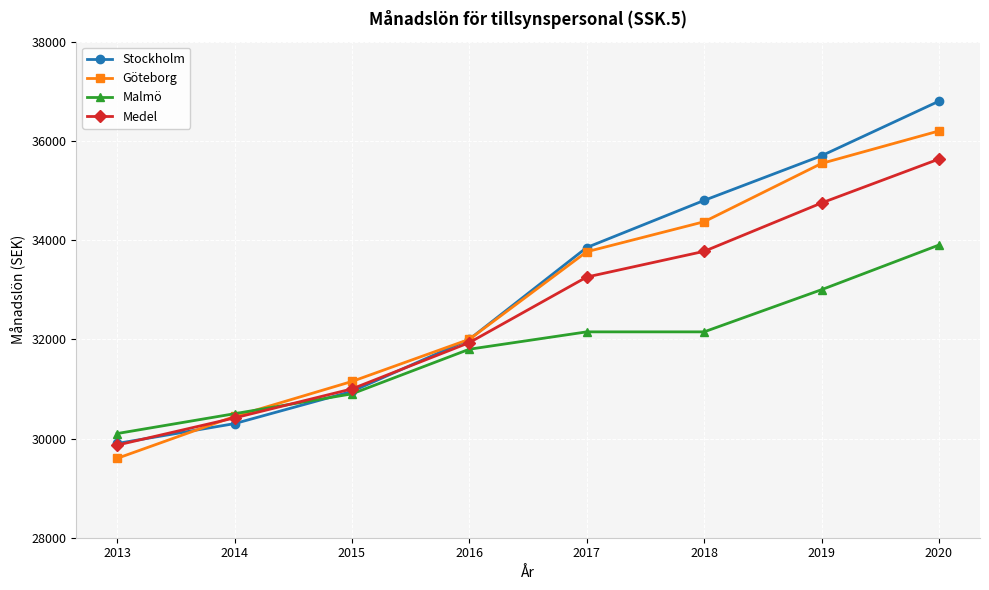

Which category has the lowest value in the Göteborg series?

2013